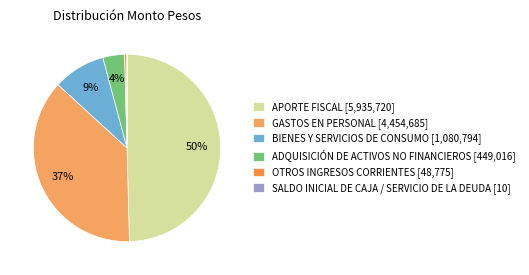

What is the ratio of the value at BIENES Y SERVICIOS DE CONSUMO to the value at OTROS INGRESOS CORRIENTES?

22.2